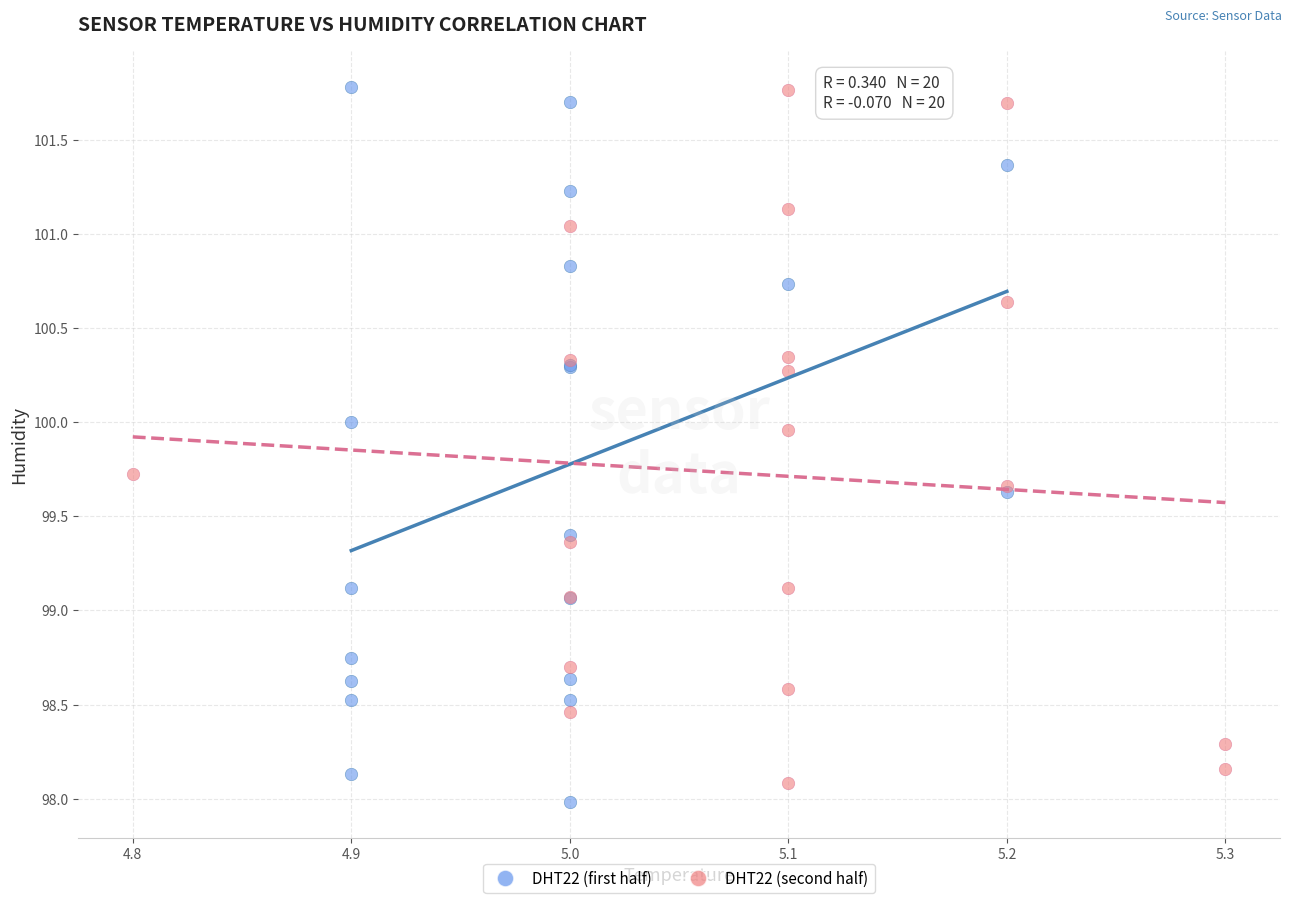

Which series has the largest Y range (max minus min)?

DHT22 (first half)